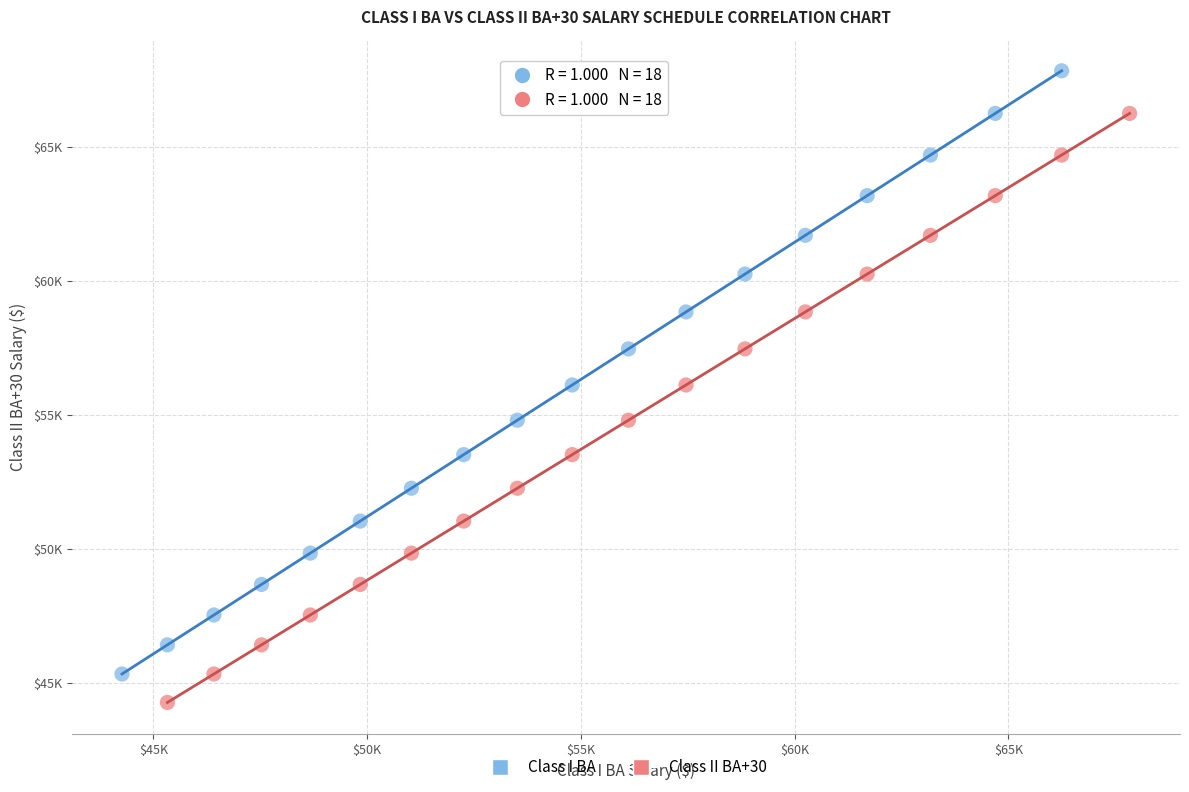

What are all the series names shown in the legend?

Class I BA, Class II BA+30